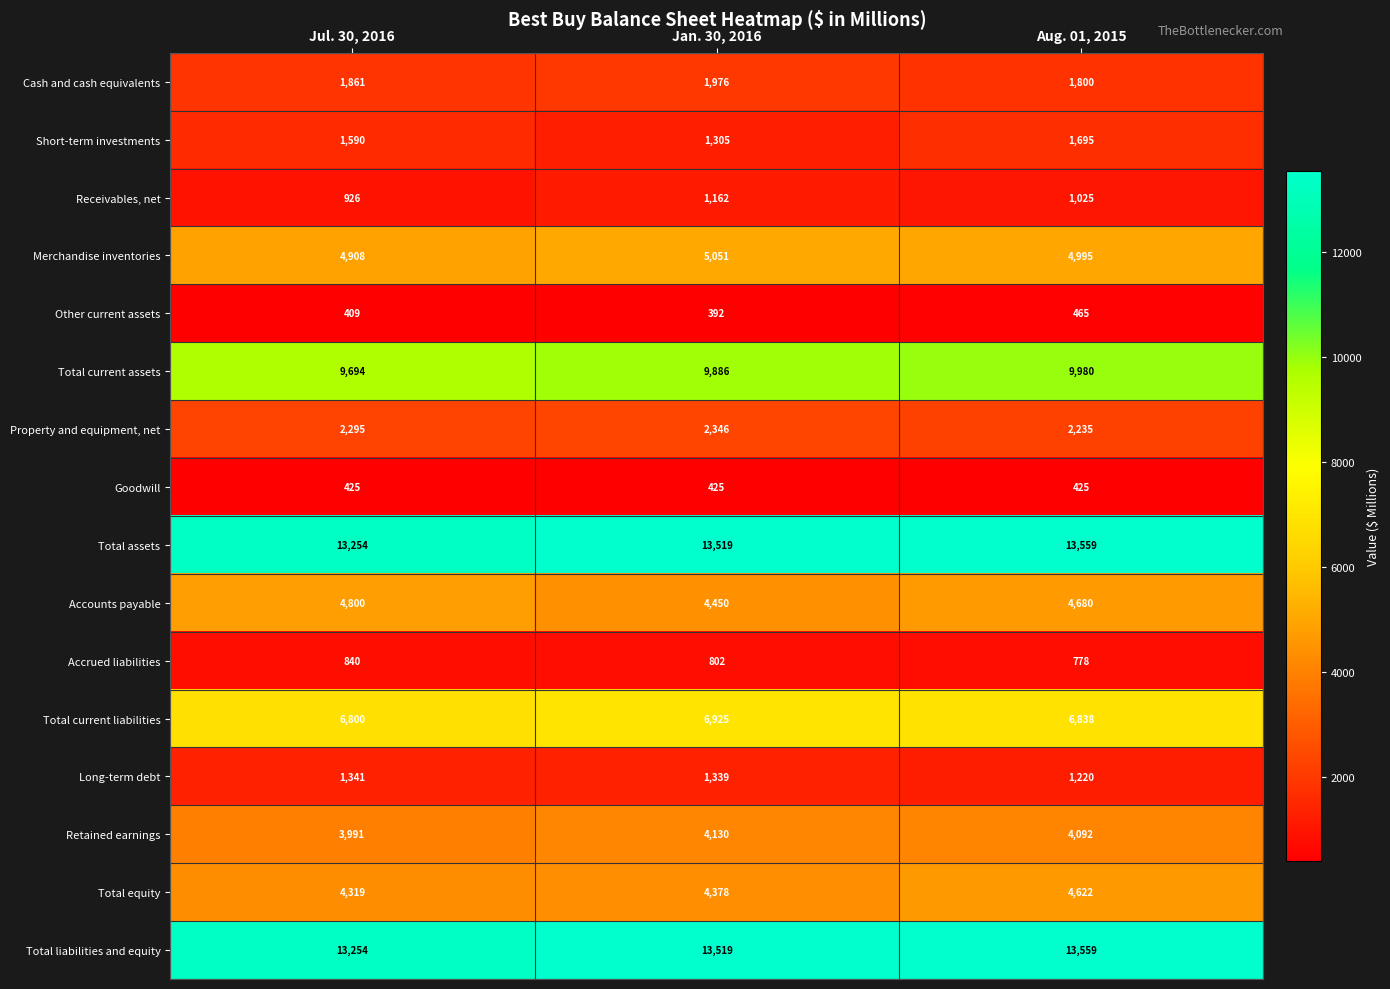

What is the smallest value displayed?

392